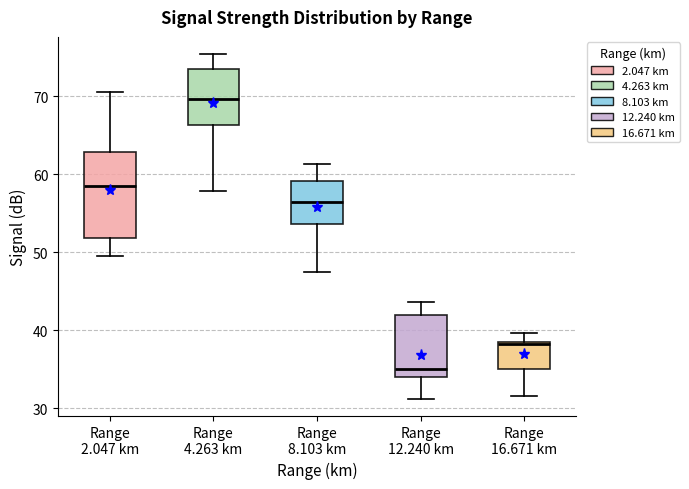

Which box's median line is the highest?

Range 4.263 km